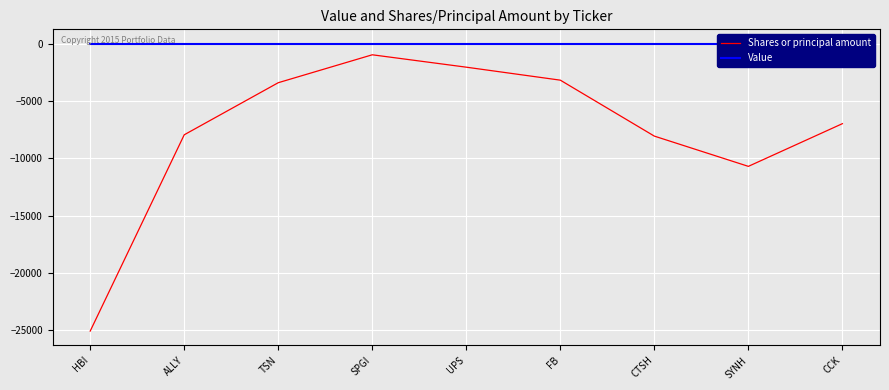

What is the label of the 9th point from the right?

HBI